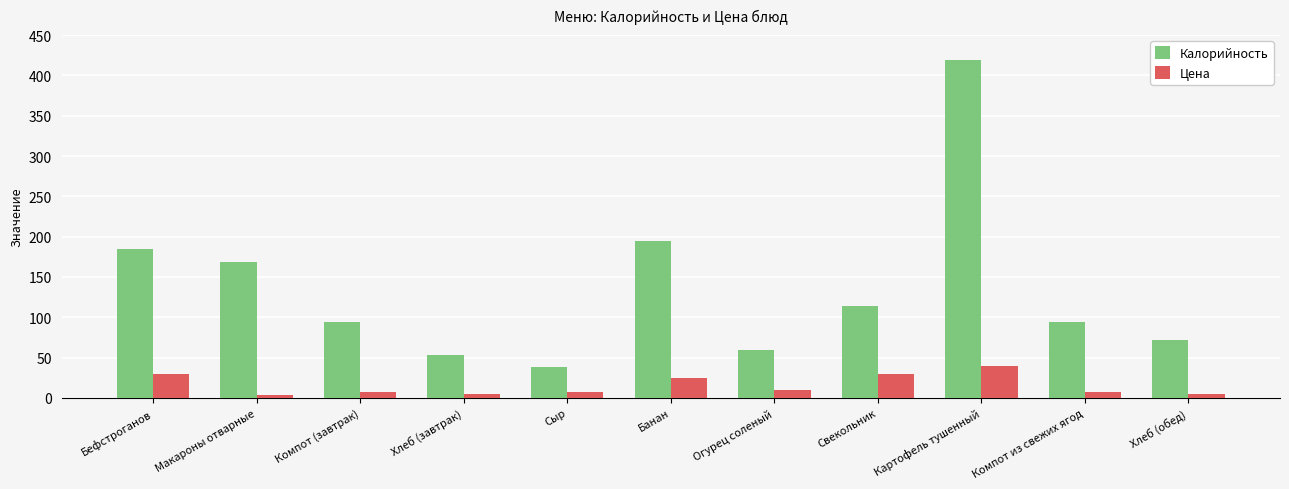

What is the minimum value shown in the chart?

4.0